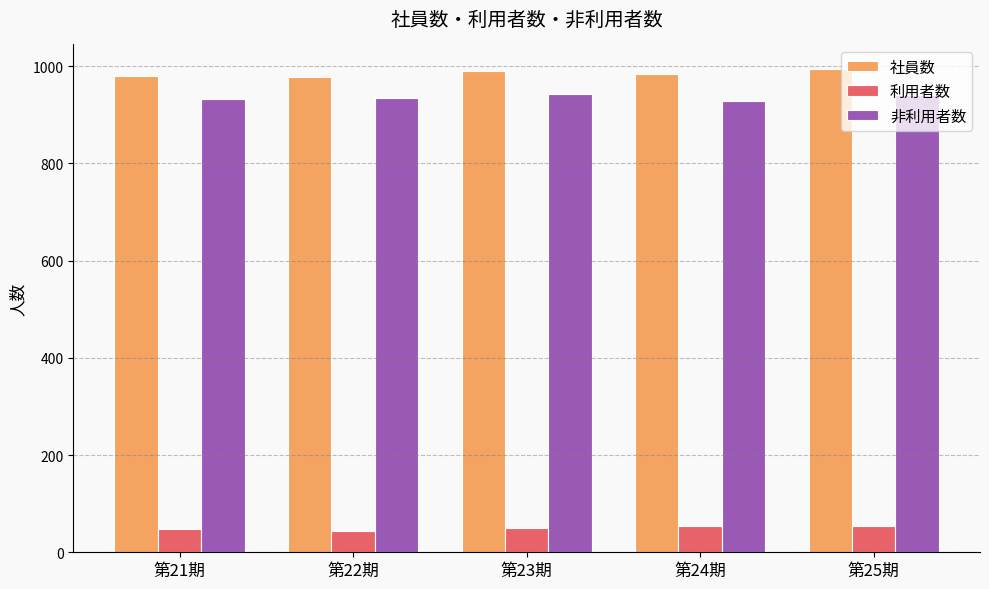

What is the difference between the highest and lowest values at 第21期?

932